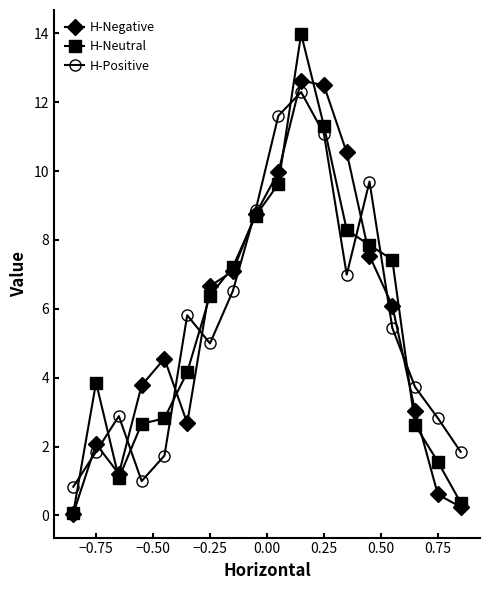

Which series has the widest spread of values?

H-Neutral